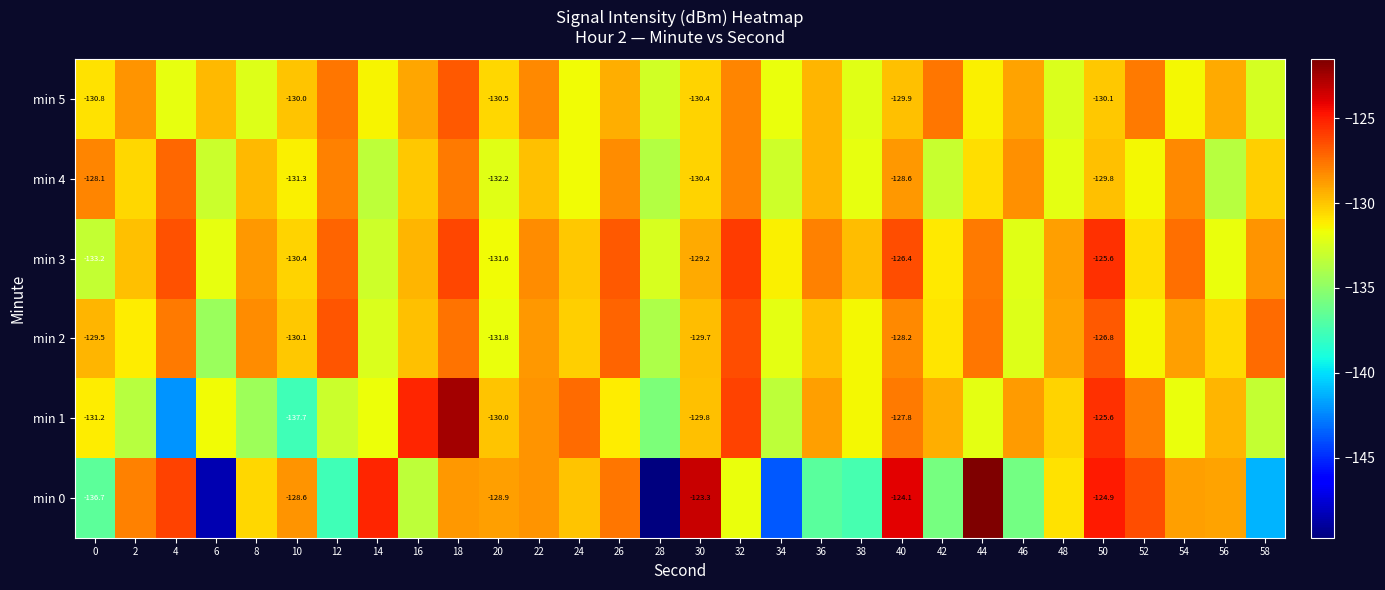

Between 48 and 54, which series saw the biggest shift?

min 4